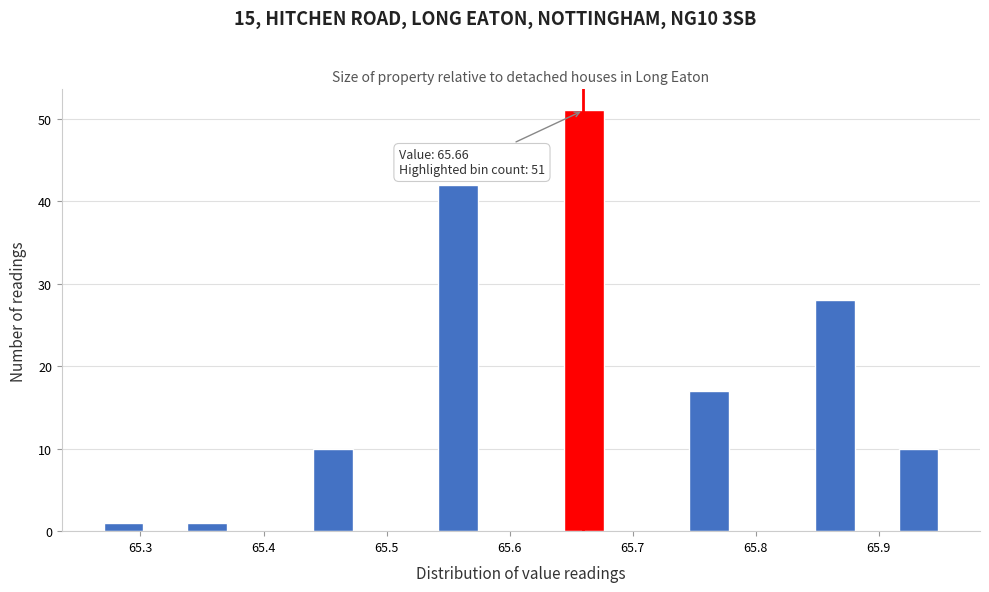

Read against the x-axis, roughly where is the centre of the tallest bar?

65.66